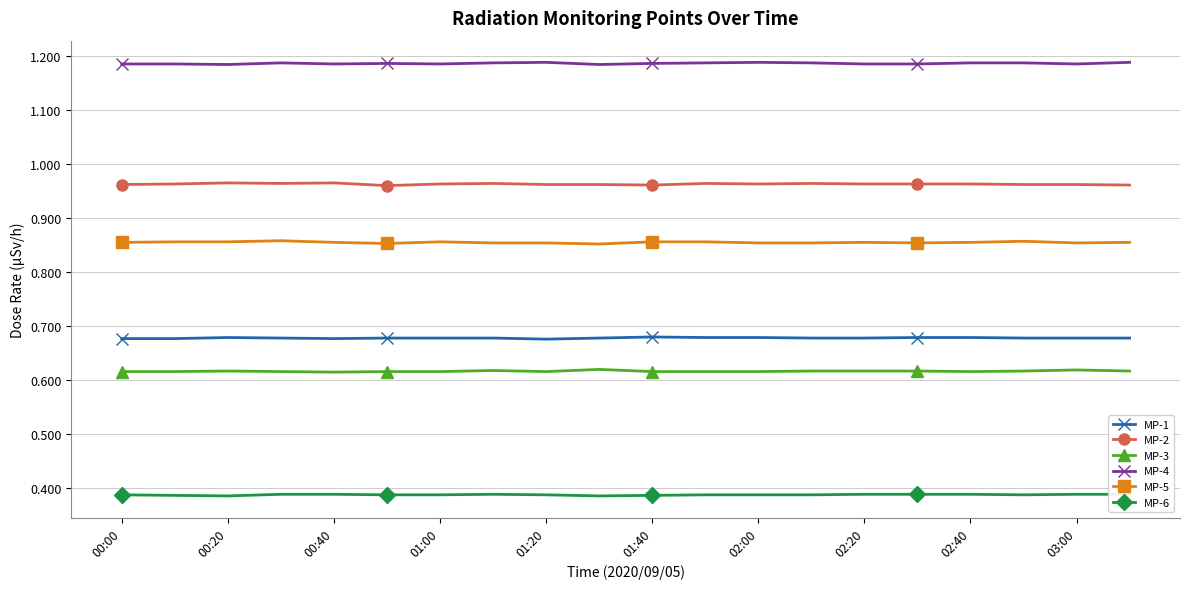

Is the value of MP-4 at 01:00 greater than the value of MP-1 at 01:00?

Yes